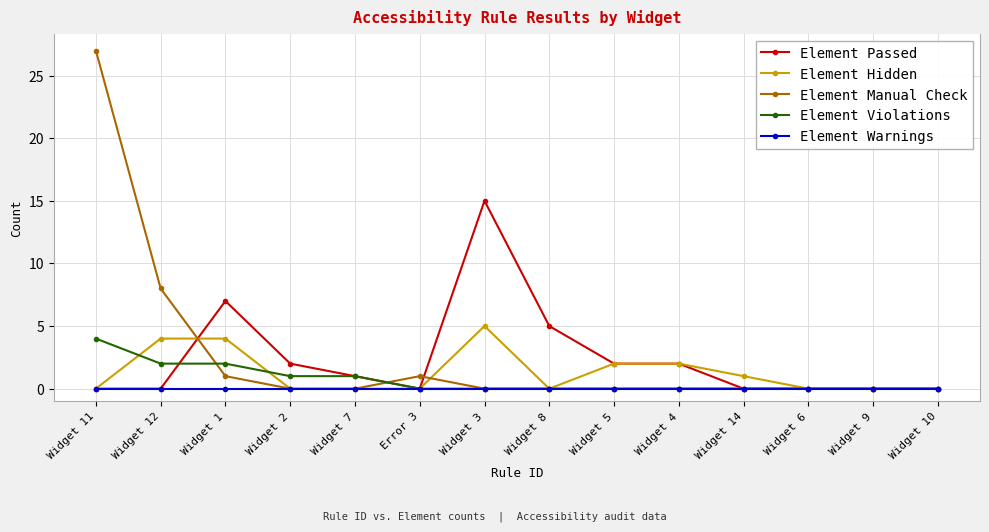

Is the value of Element Passed at Widget 3 greater than the value of Element Hidden at Widget 11?

Yes